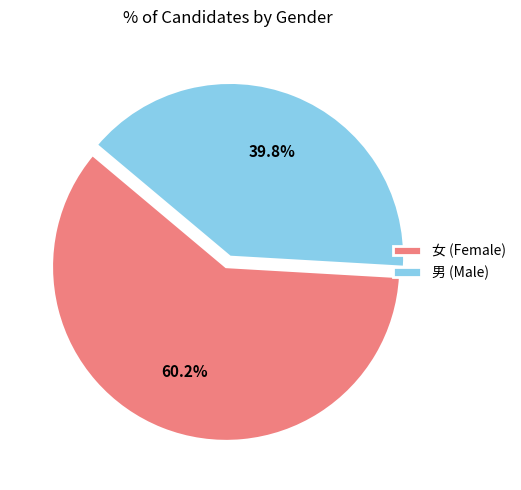

Rank the categories by value from lowest to highest.

男, 女